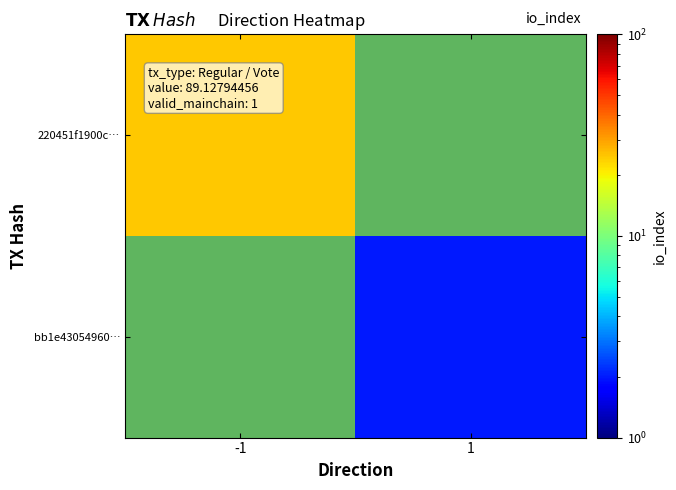

What is the greatest value displayed?

25.0